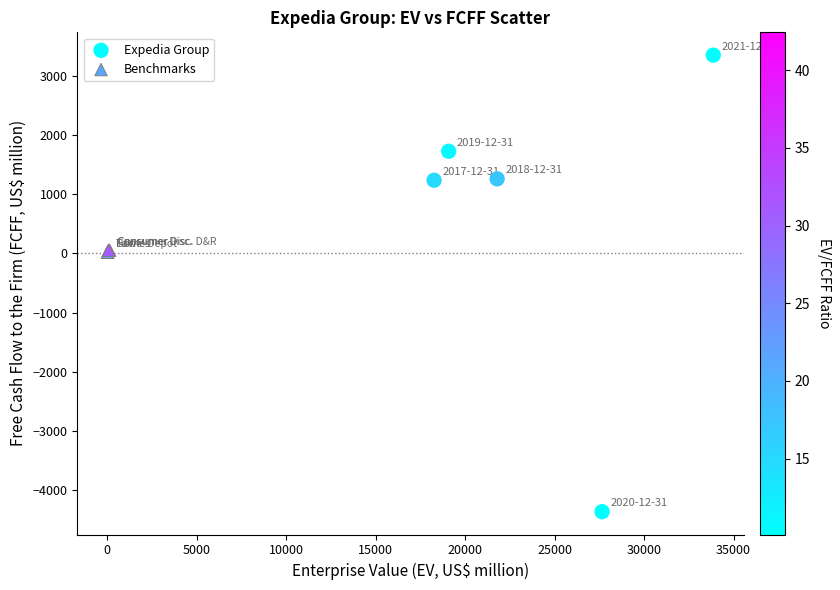

Which series has the largest Y range (max minus min)?

Expedia Group